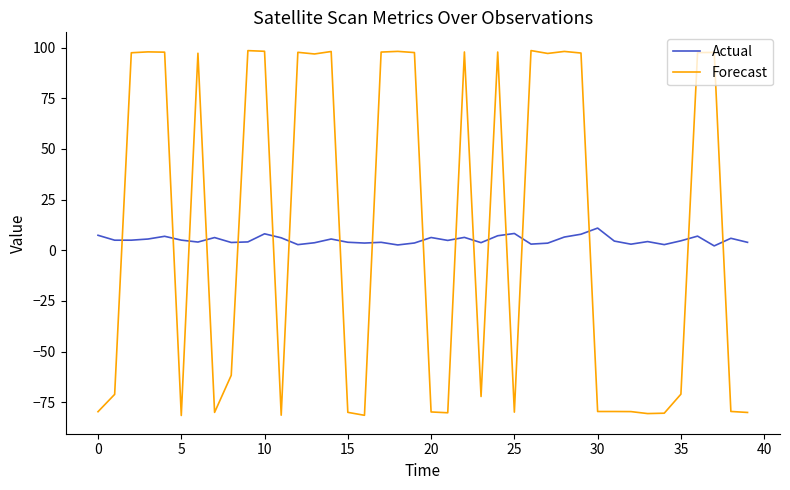

What is the maximum value for Forecast?

98.6